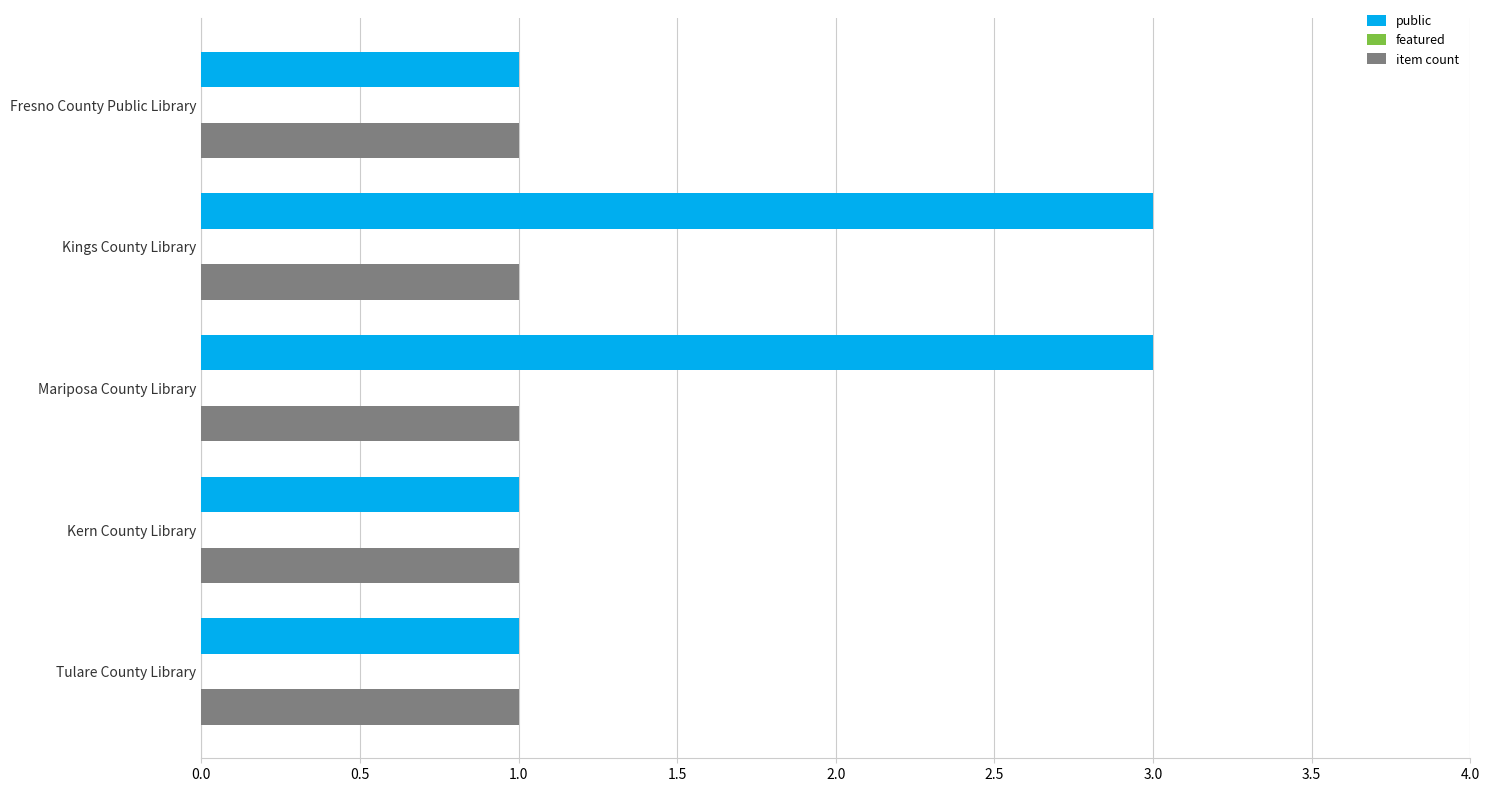

What is the sum of all public values?

9